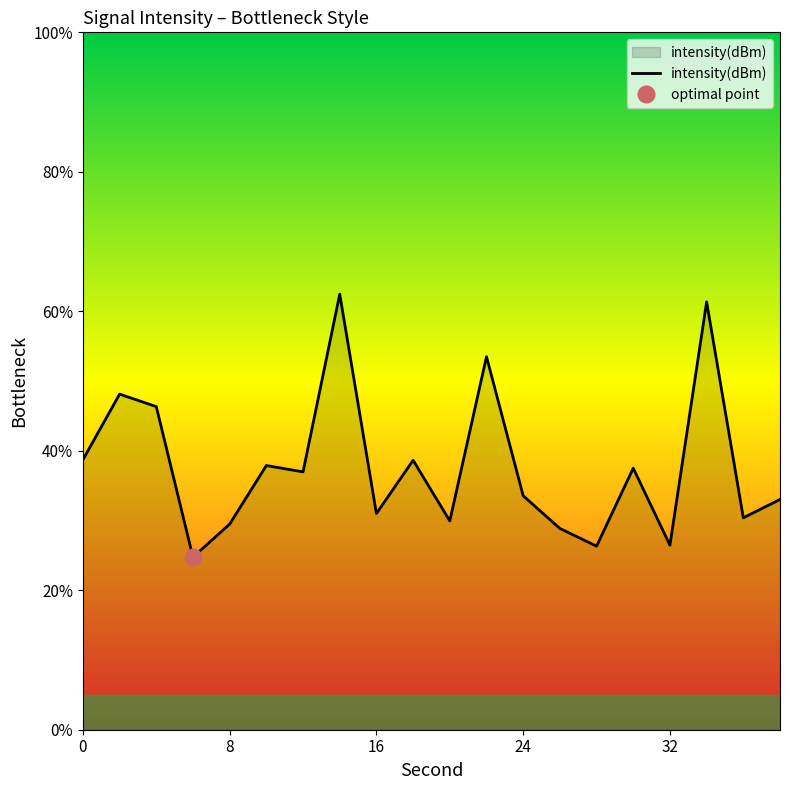

What is the minimum value for intensity(dBm)?

24.7